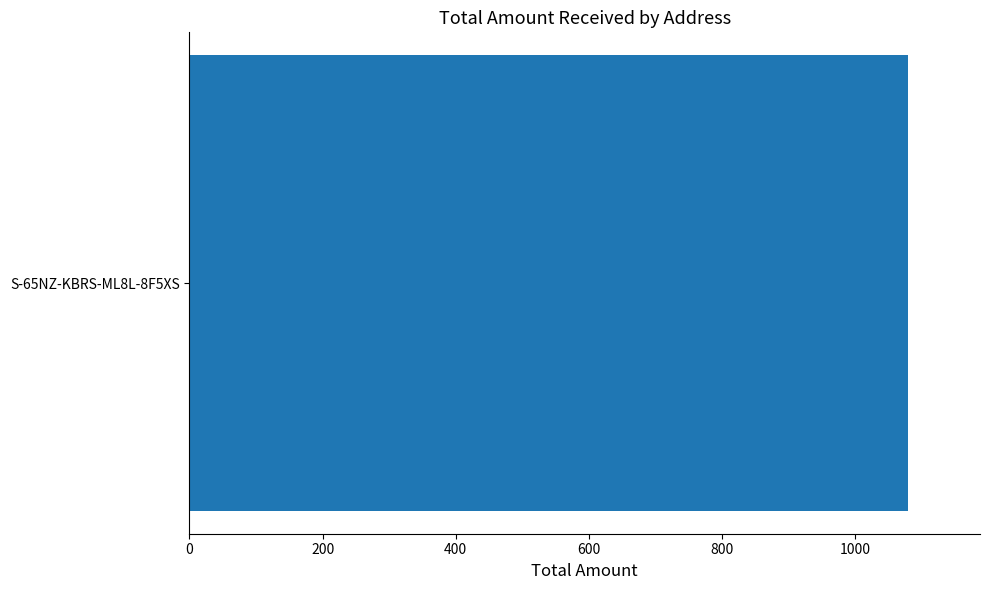

At which label is the value closest to 146?

S-65NZ-KBRS-ML8L-8F5XS